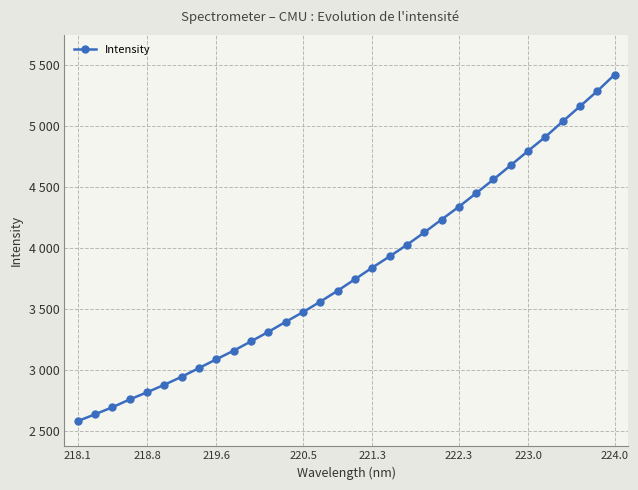

What is the greatest value displayed?

5422.0